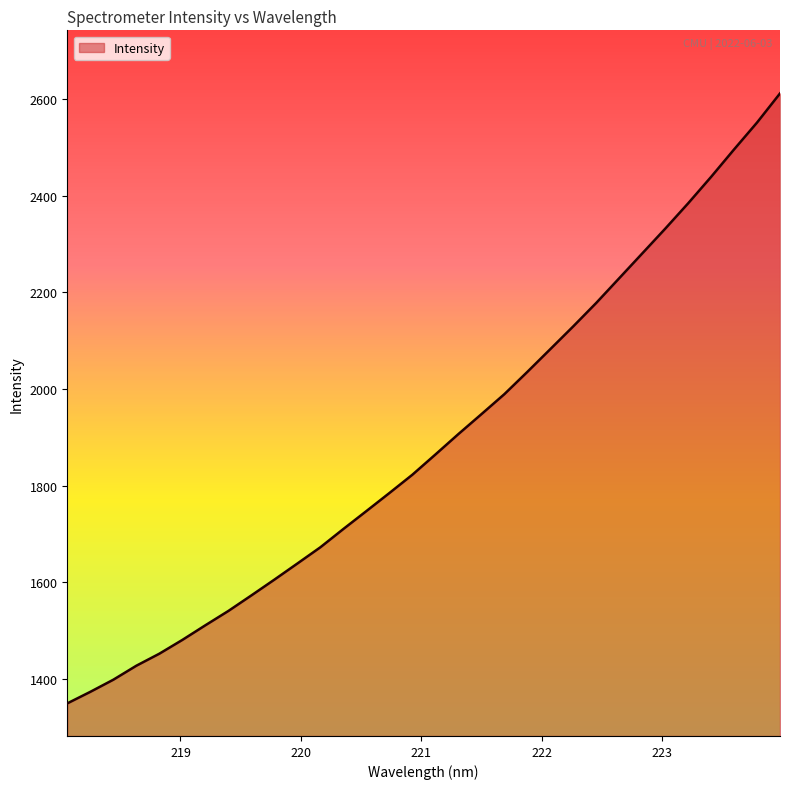

What is the difference between the maximum and minimum values?

1262.3